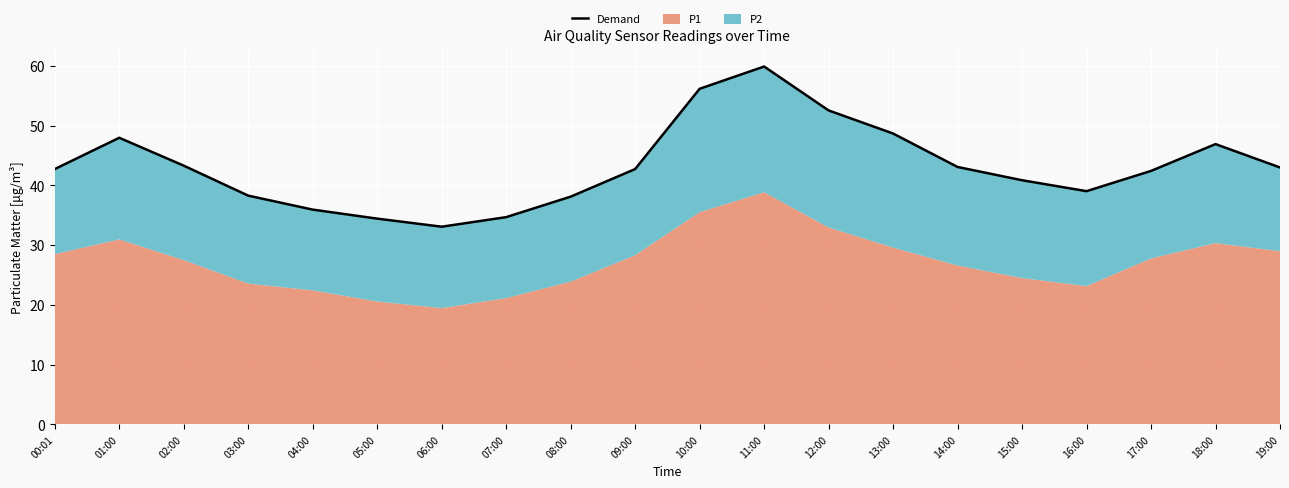

Does the chart display data point markers on the line(s)?

No